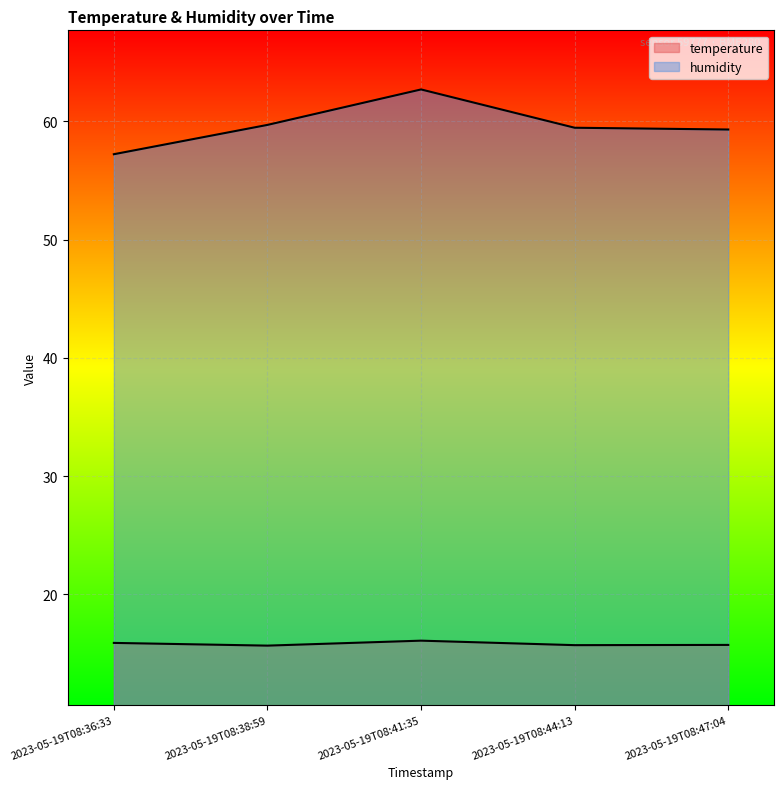

What position from the left is 2023-05-19T08:44:13?

4